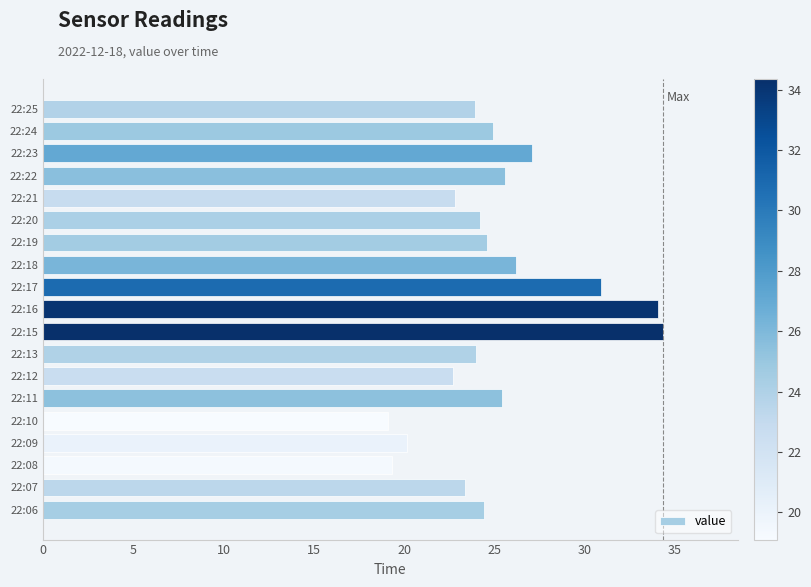

Which has a higher value, 22:17 or 22:12?

22:17